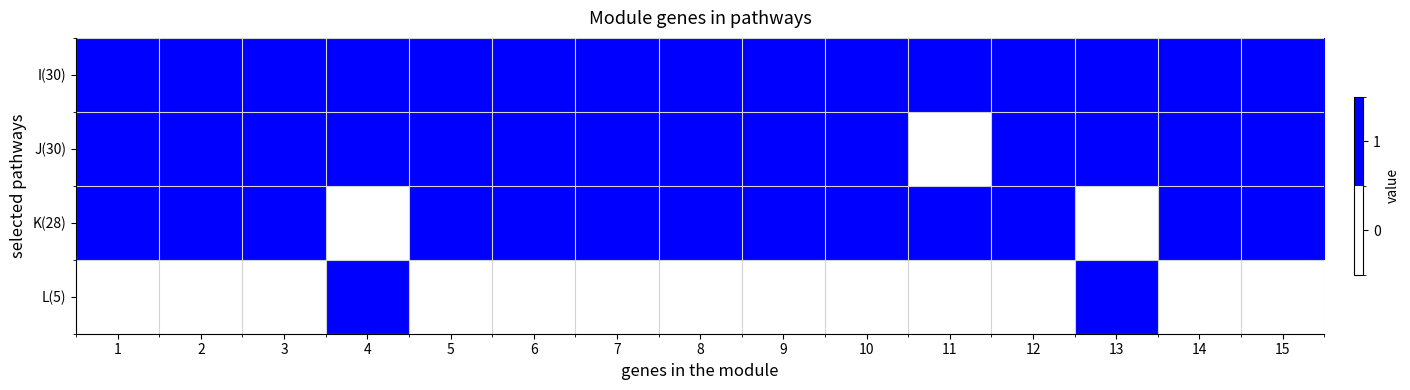

Count the number of data series in this chart.

4